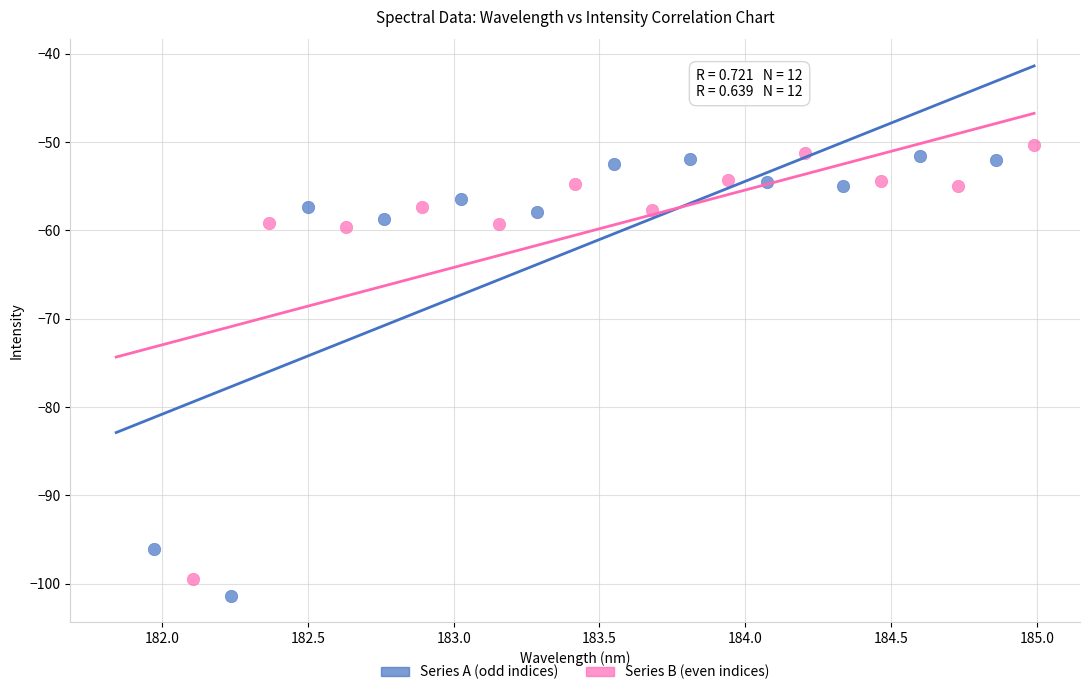

What are all the series names shown in the legend?

Series A (odd indices), Series B (even indices)